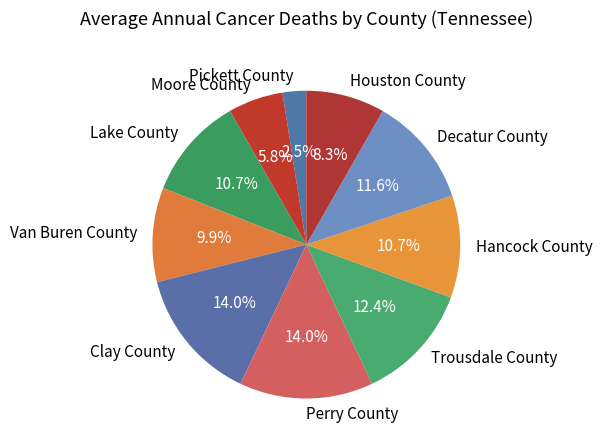

How many slices are in this pie chart?

10